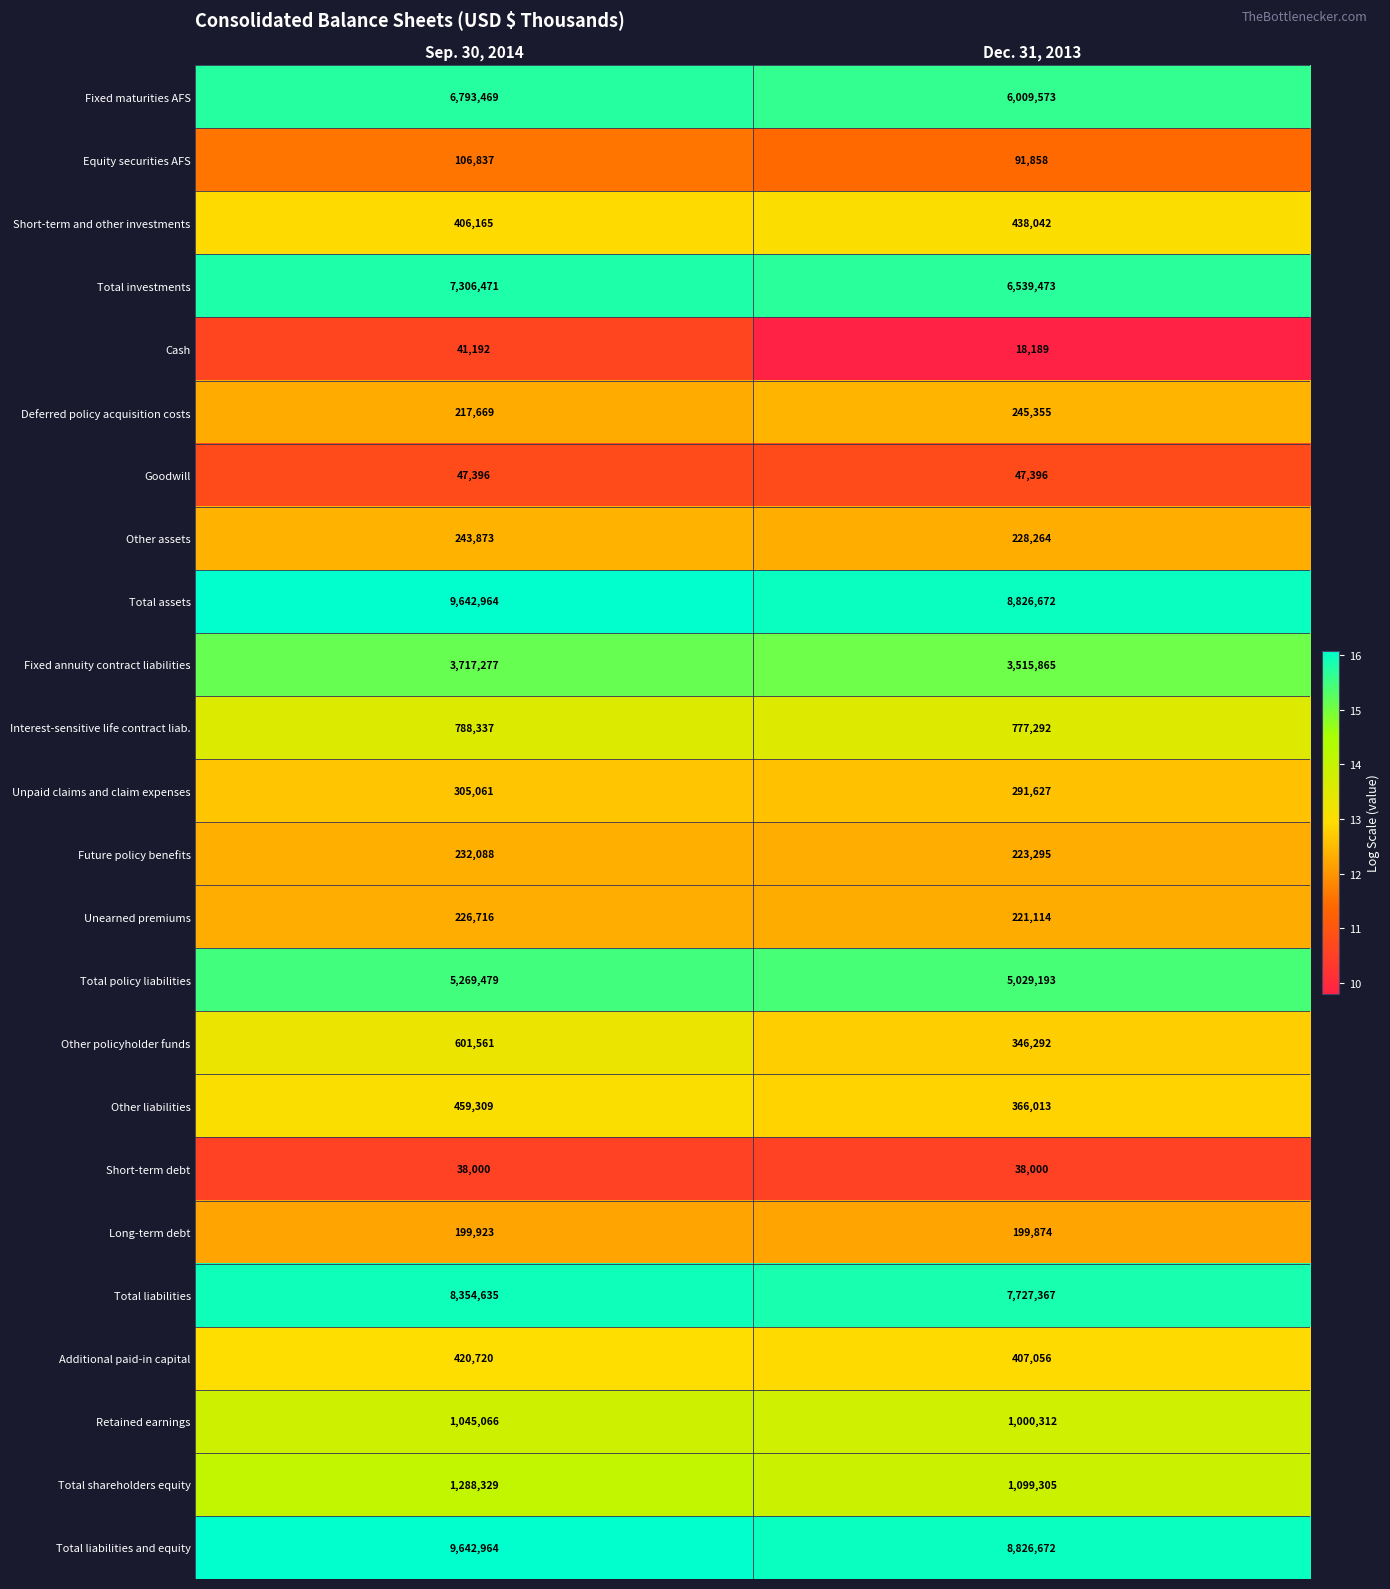

What is the spread (max minus min) of values at Dec. 31, 2013?

8808483